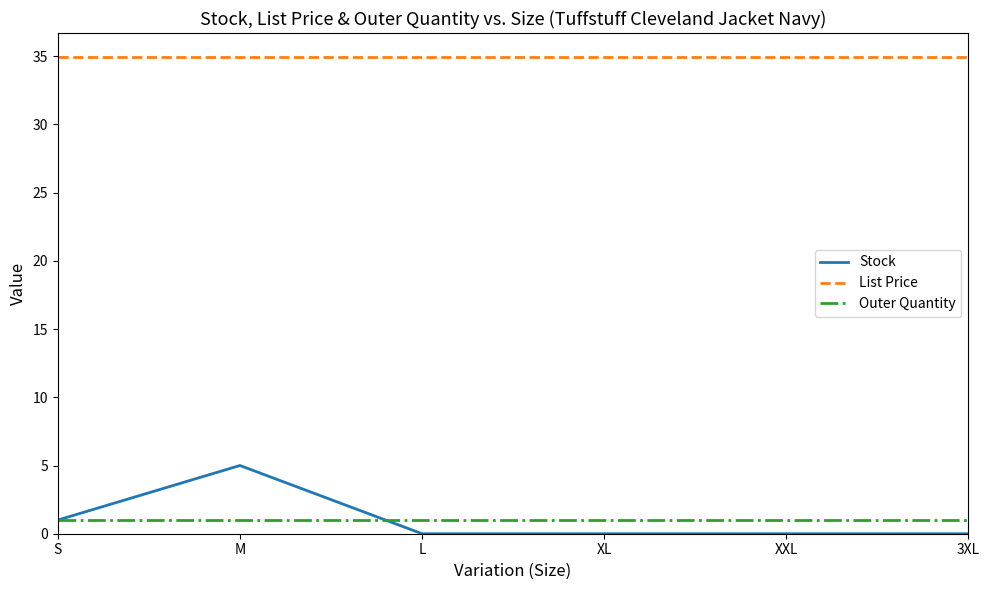

Which series has the largest total across all categories?

List Price